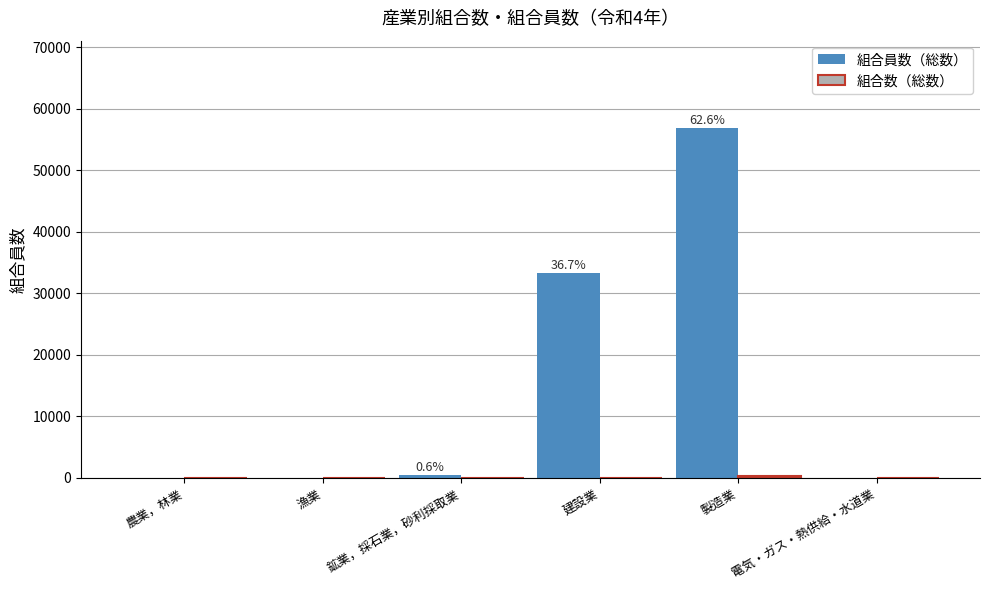

What is the sum of all 組合員数（総数） values?

90761